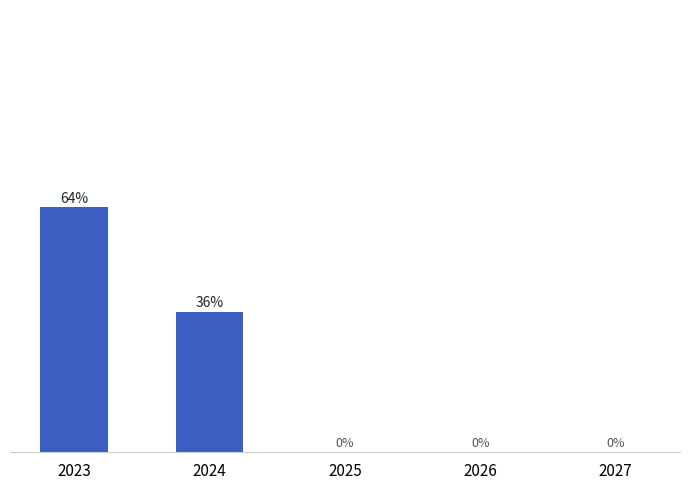

Are the bars horizontal?

No